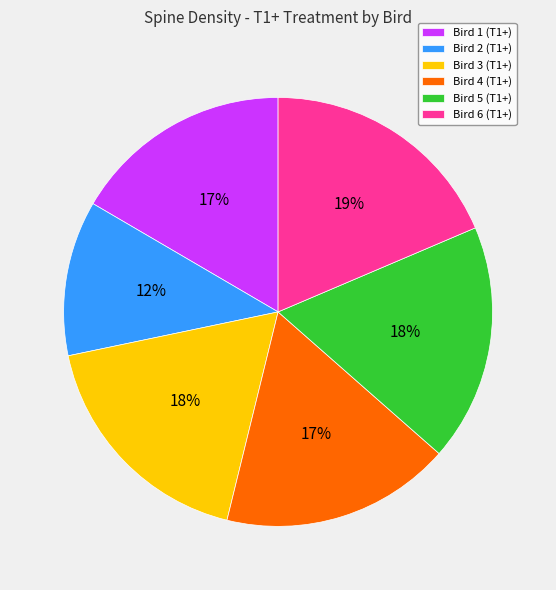

What is the smallest slice in the pie chart?

Bird 2